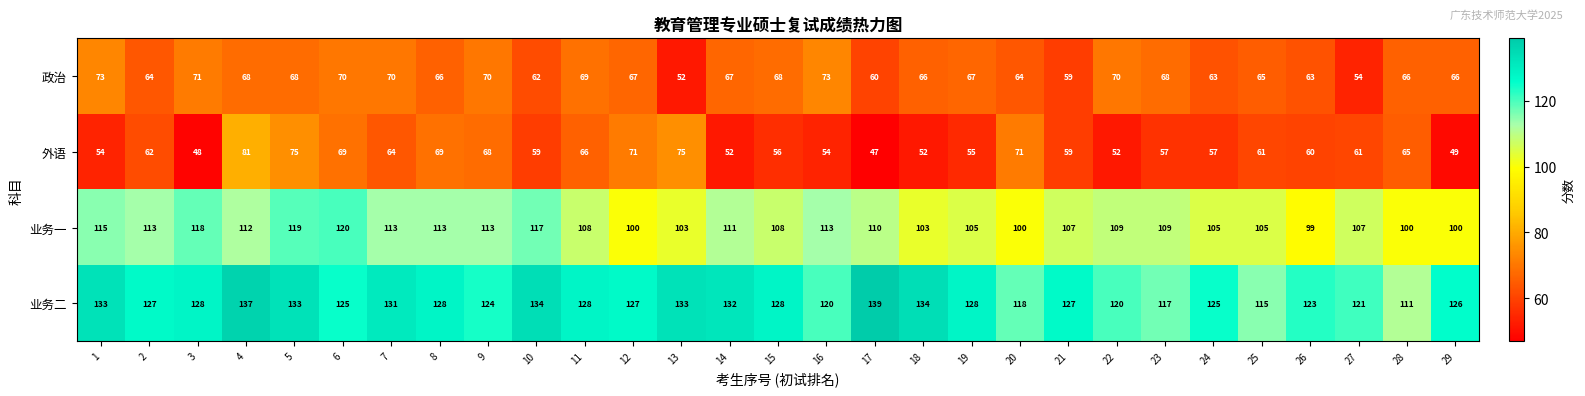

True or false: 业务一 has a value of 177 at 15.

False